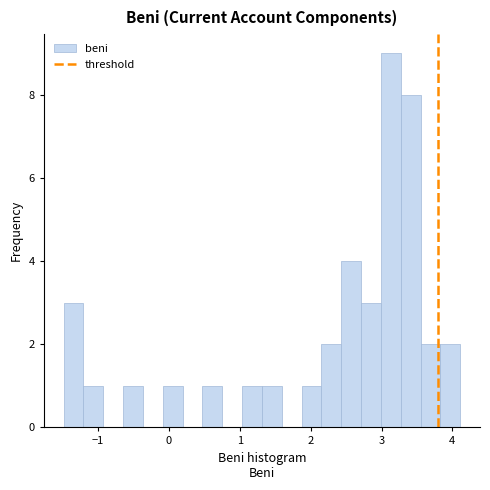

Read against the x-axis, roughly where is the centre of the tallest bar?

3.1